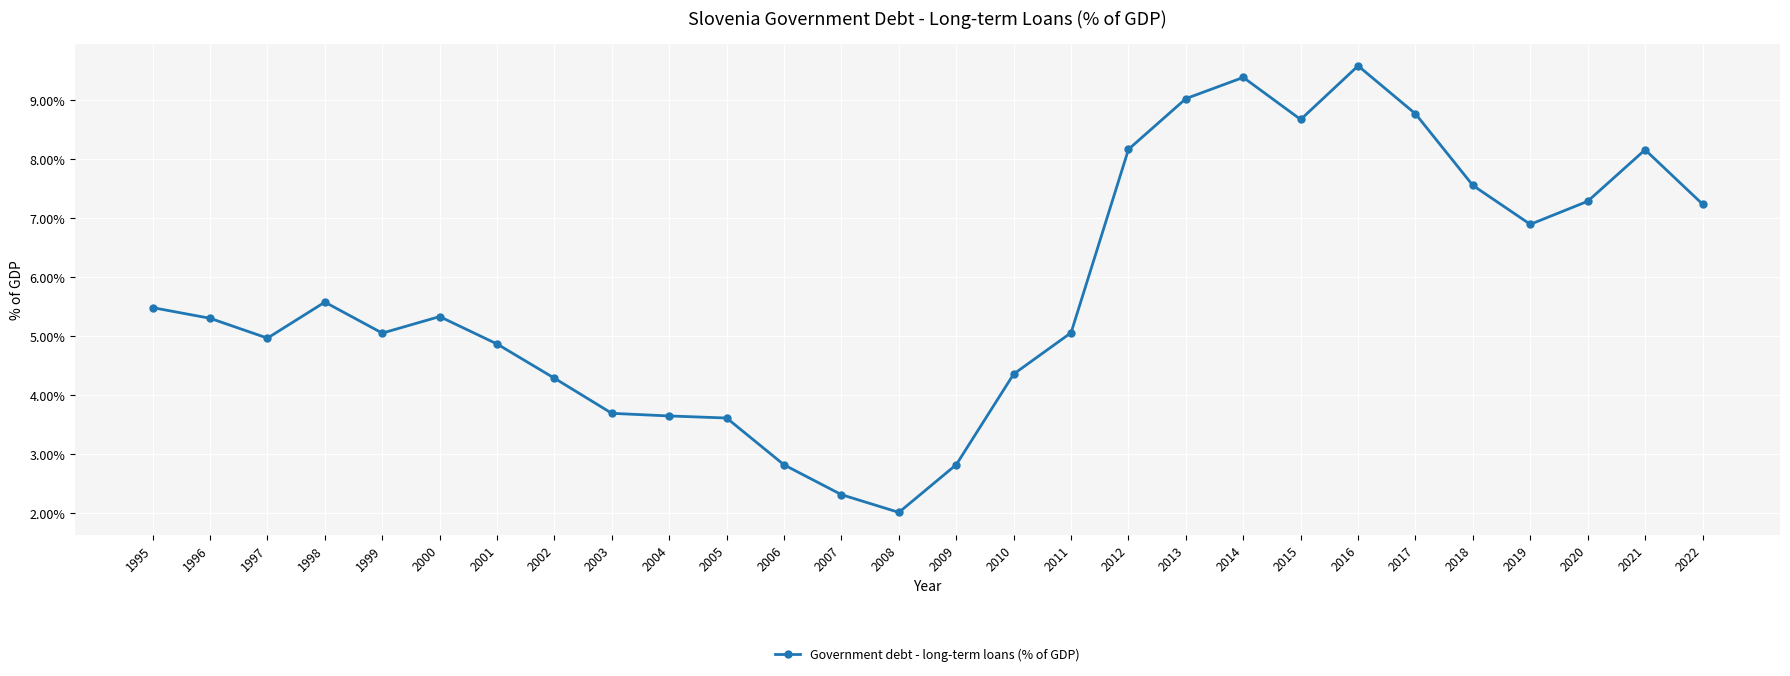

What is the sum of all values?

161.9